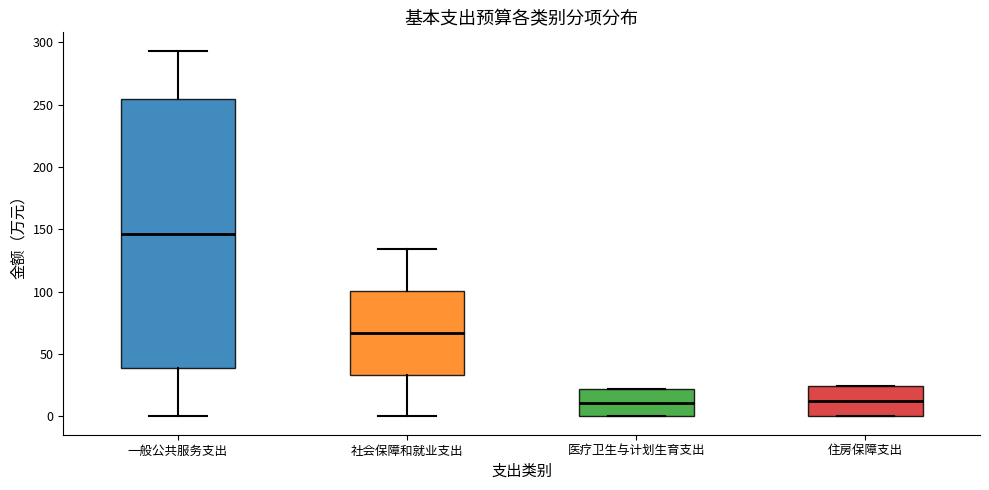

Reading left to right, read every box against the y-axis: the position of its median line, the range the box covers, and the ends of its whiskers. The values are not printed on the chart, so give them approximately, as read against the axis.

一般公共服务支出: median 145, box 40 to 255, whiskers 0 to 295
社会保障和就业支出: median 65, box 35 to 100, whiskers 0 to 135
医疗卫生与计划生育支出: median 10, box 0 to 20, whiskers 0 to 20
住房保障支出: median 10, box 0 to 25, whiskers 0 to 25